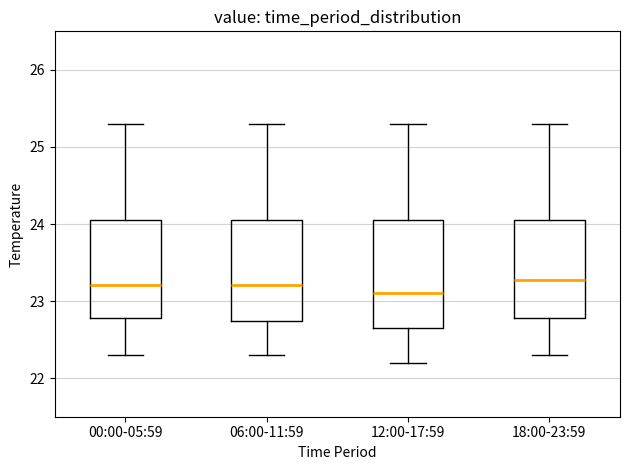

Reading left to right, read every box against the y-axis: the position of its median line, the range the box covers, and the ends of its whiskers. The values are not printed on the chart, so give them approximately, as read against the axis.

00:00-05:59: median 23.2, box 22.8 to 24.1, whiskers 22.3 to 25.3
06:00-11:59: median 23.2, box 22.7 to 24.1, whiskers 22.3 to 25.3
12:00-17:59: median 23.1, box 22.6 to 24.1, whiskers 22.2 to 25.3
18:00-23:59: median 23.3, box 22.8 to 24.1, whiskers 22.3 to 25.3